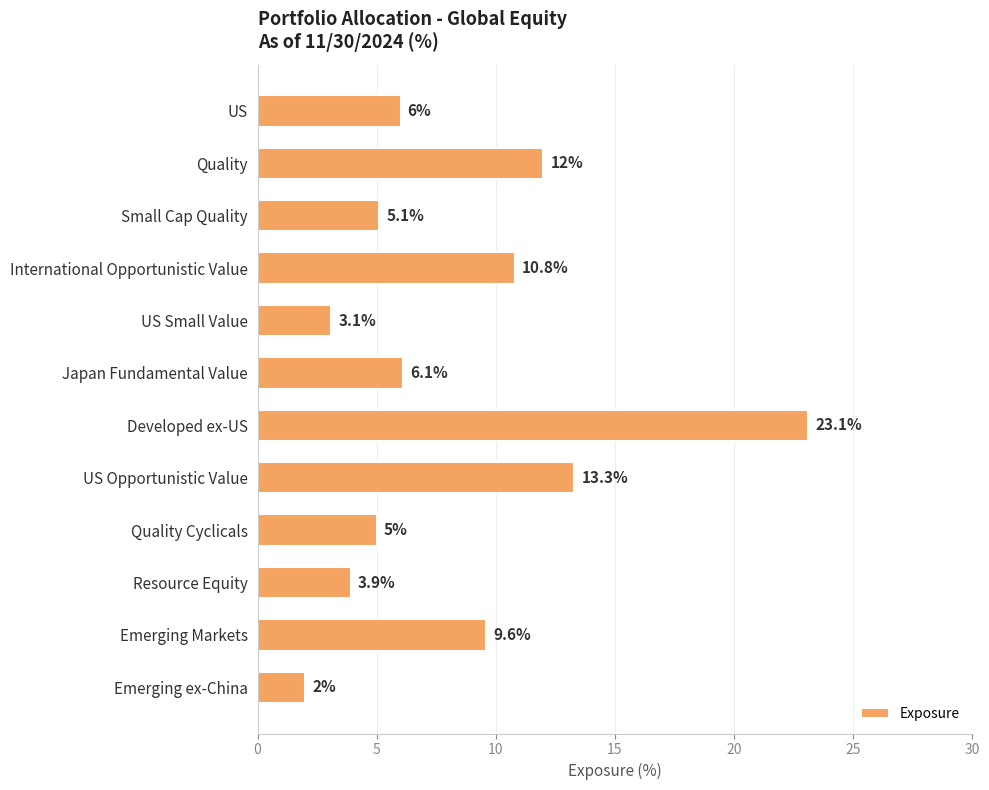

At which label is the value closest to 12?

Quality